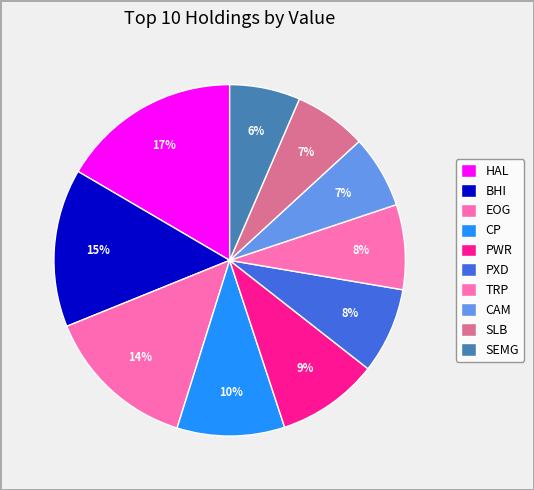

Rank the categories by value from highest to lowest.

HAL, BHI, EOG, CP, PWR, PXD, TRP, CAM, SLB, SEMG